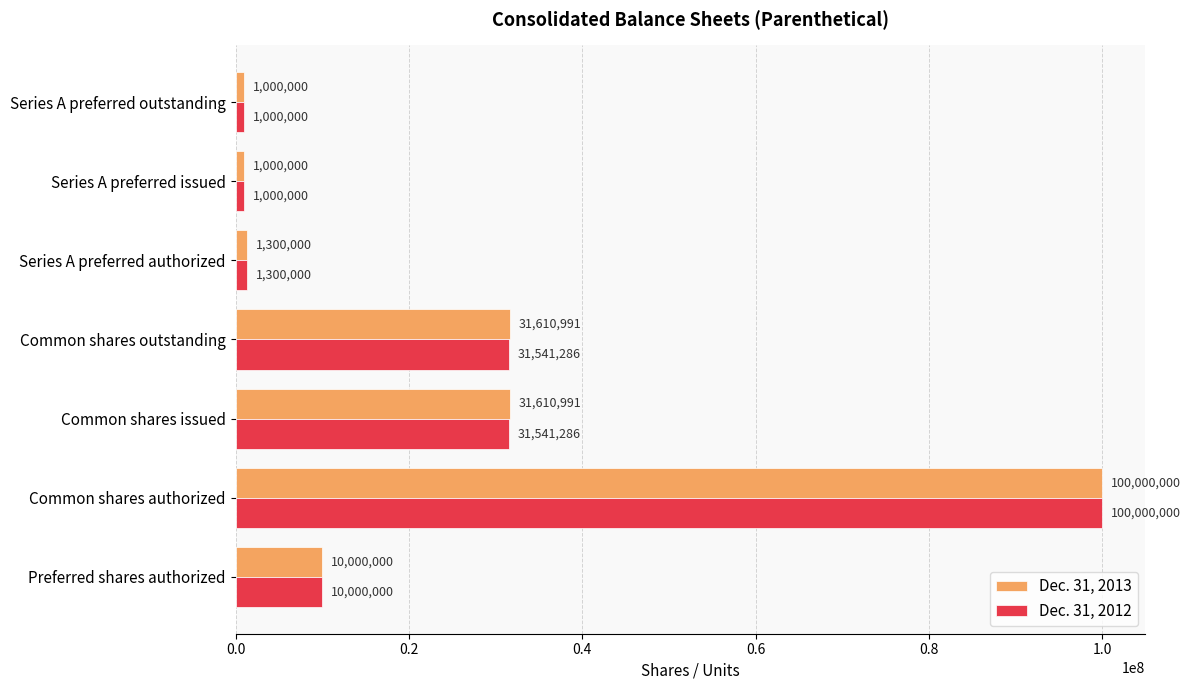

What is the spread (max minus min) of values at Common shares outstanding?

69705